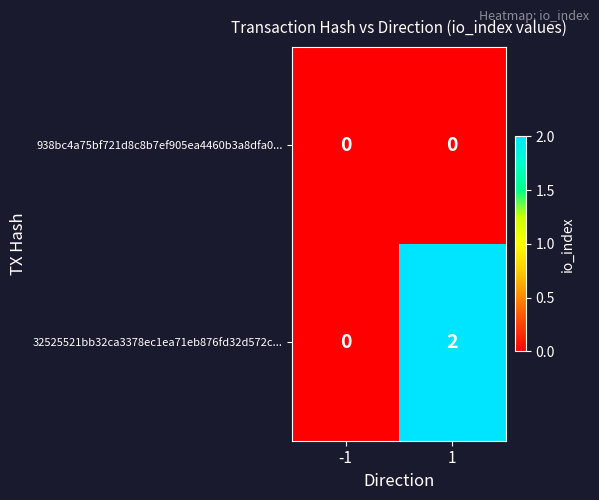

At which category is the sum across all series the highest?

1